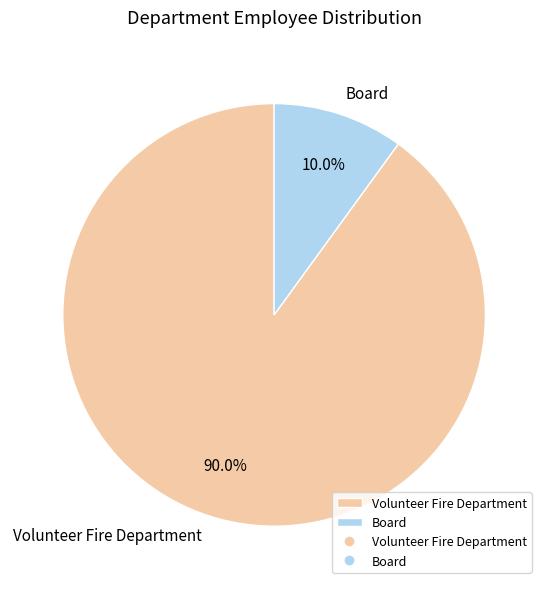

Count the number of slices in the pie.

2